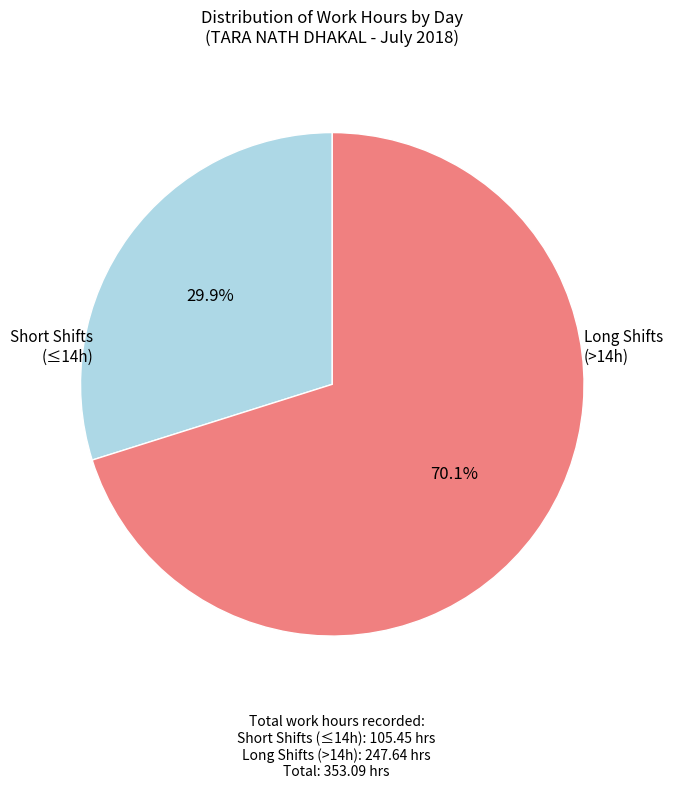

Is there a majority slice in this chart?

Yes